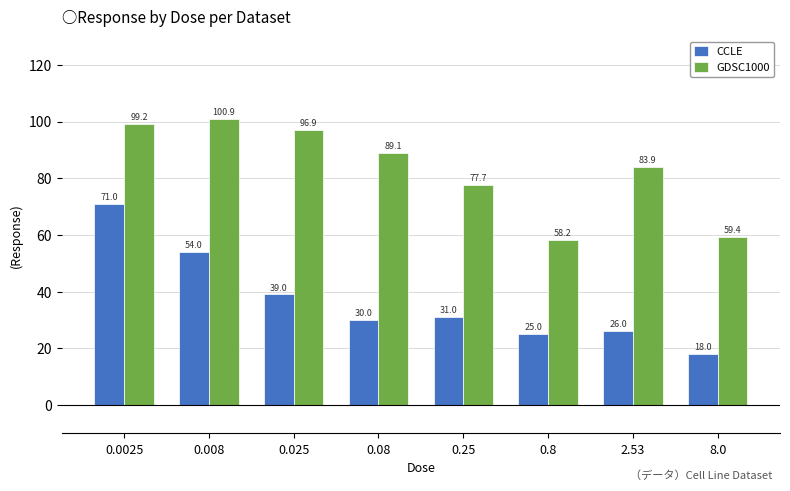

How many bars are there in each group?

2